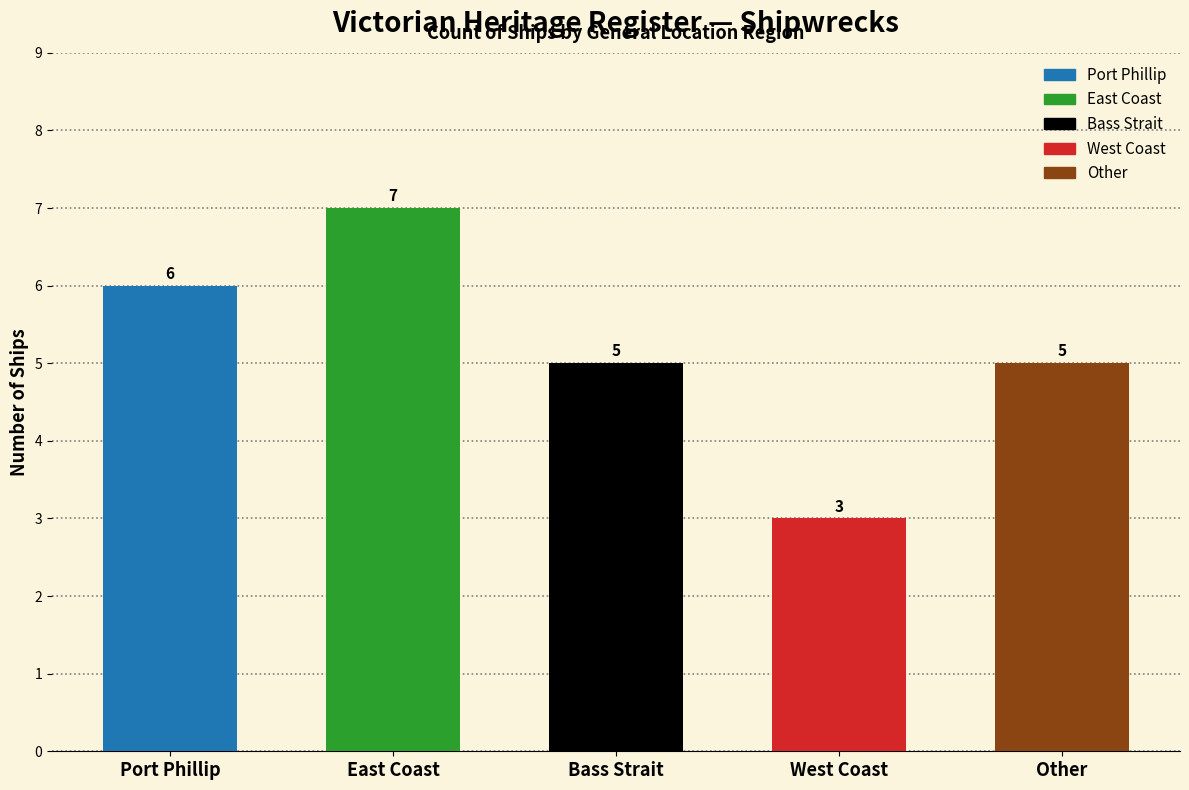

The value at East Coast is 7. True or false?

True